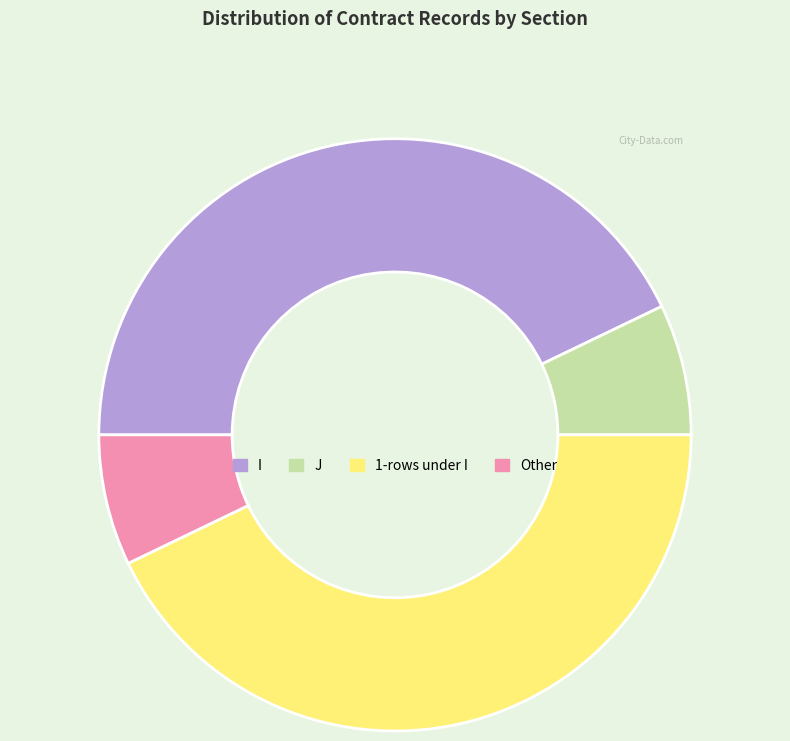

Between J and 1-rows under I, which is larger?

1-rows under I